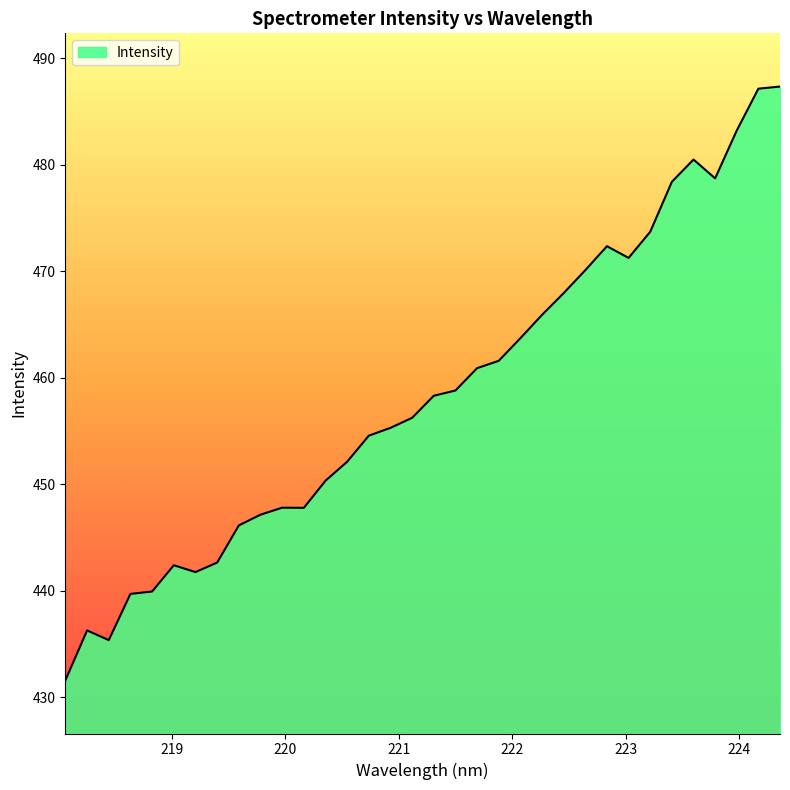

What is the minimum value shown in the chart?

431.6